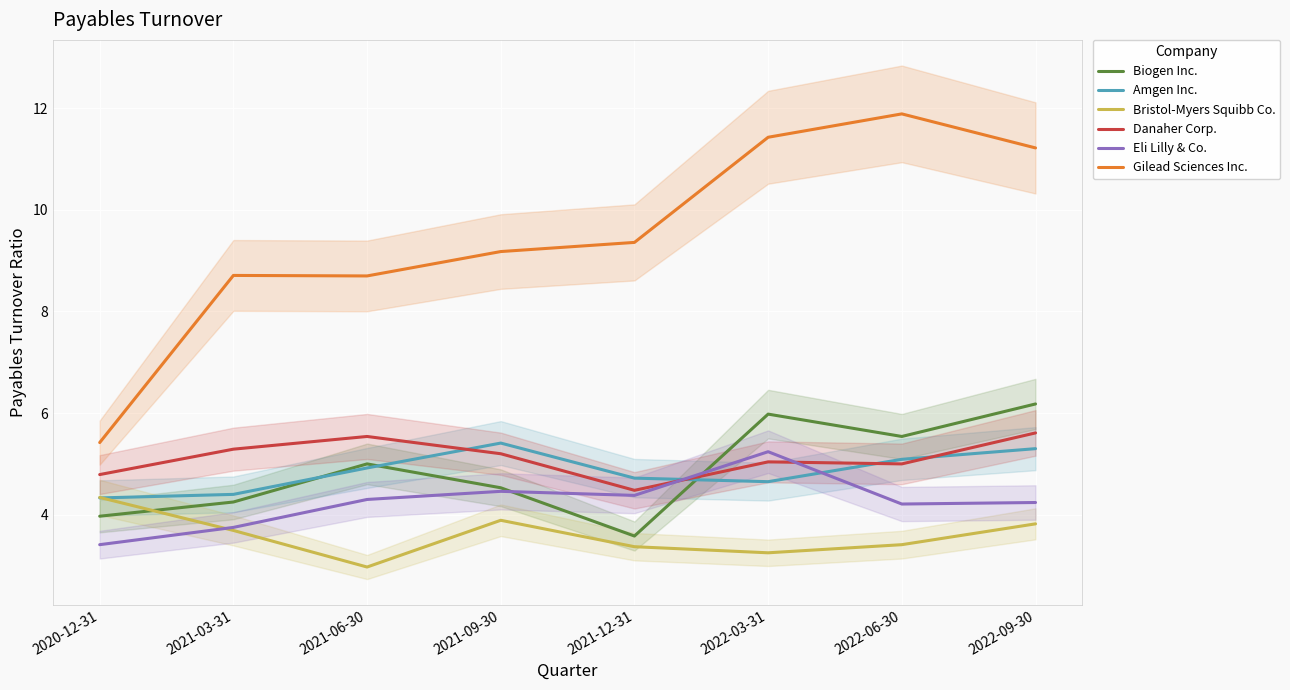

True or false: Gilead Sciences Inc. and Eli Lilly & Co. cross at least once.

False